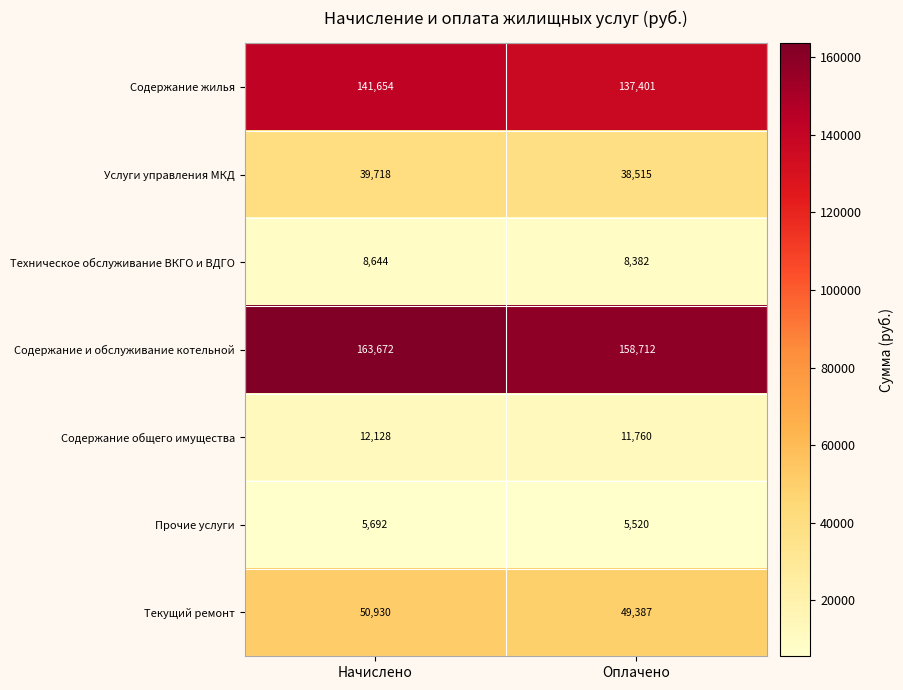

Rank the series at Оплачено from lowest to highest value.

Прочие услуги, Техническое обслуживание ВКГО и ВДГО, Содержание общего имущества, Услуги управления МКД, Текущий ремонт, Содержание жилья, Содержание и обслуживание котельной